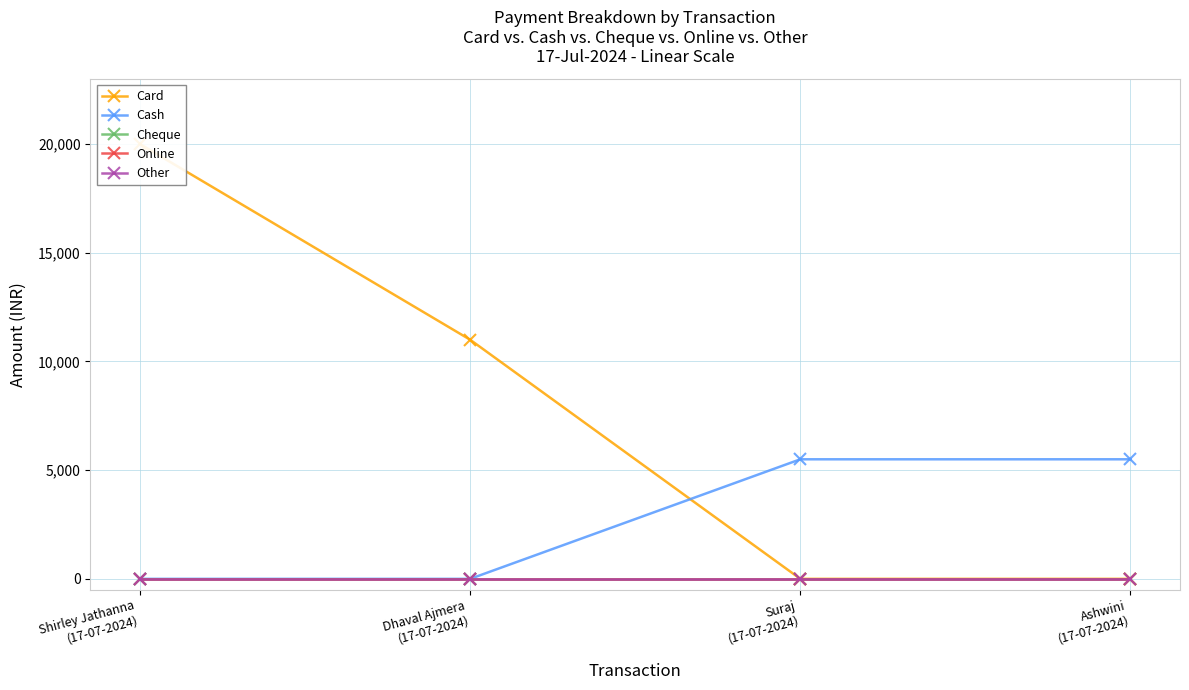

The value of Card at Dhaval Ajmera
(17-07-2024) is 11000. True or false?

True